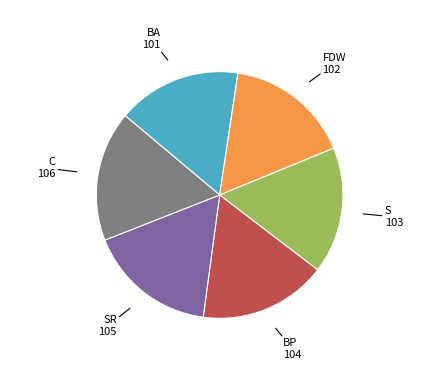

Is there a majority slice in this chart?

No